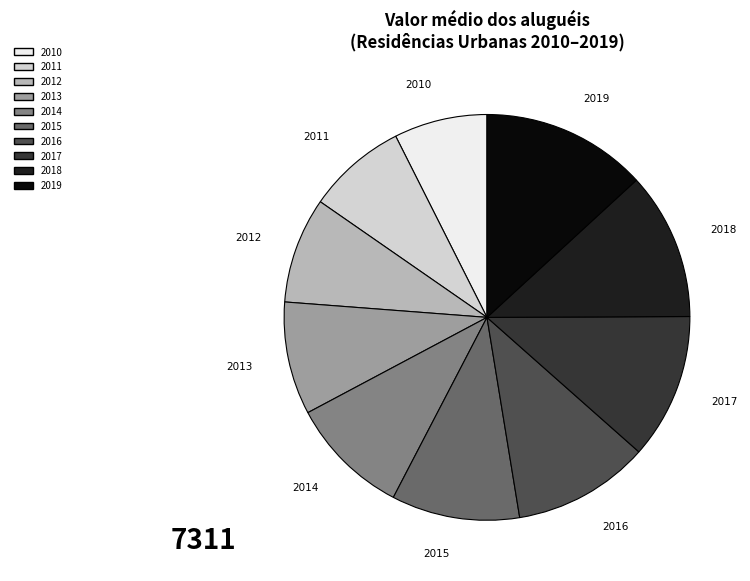

Approximately how many times larger is the value at 2017 compared to 2012?

1.4